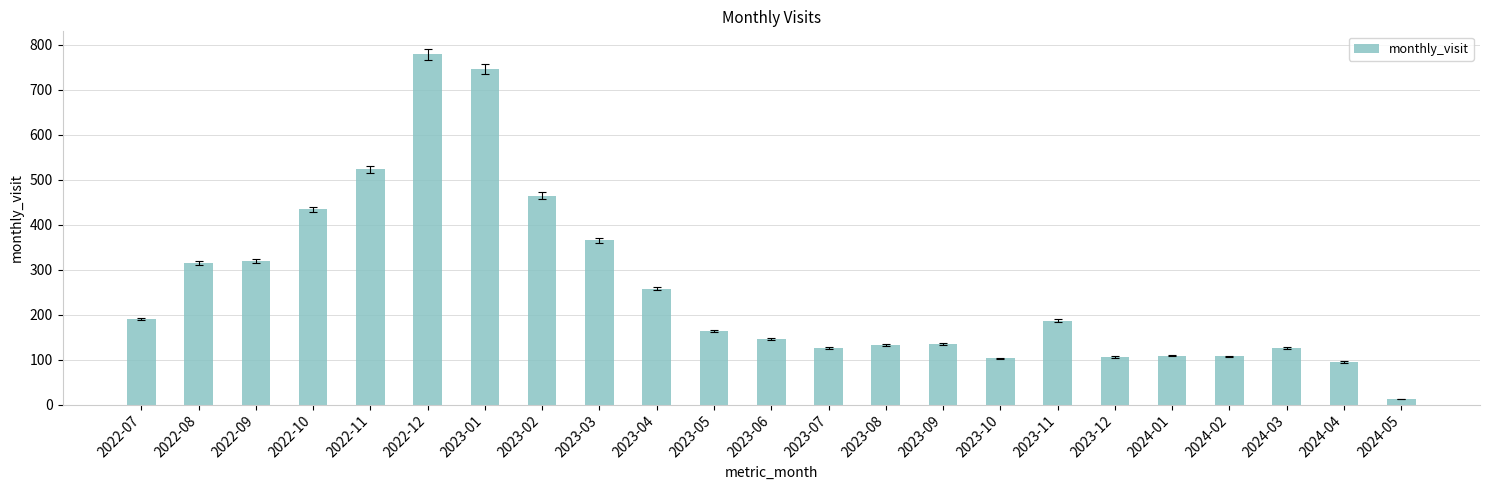

Approximately how many times larger is the value at 2023-05 compared to 2022-10?

0.4